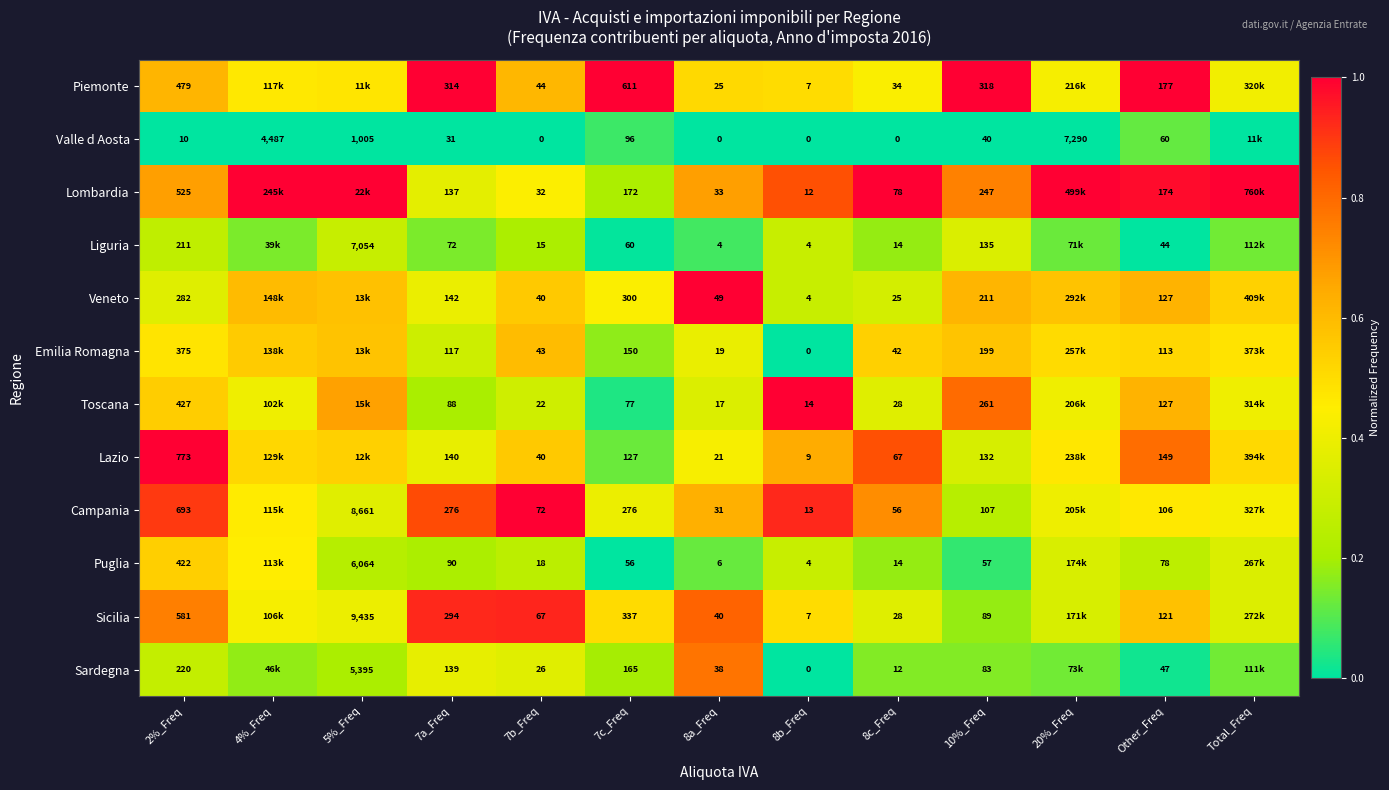

Is it true that Valle d Aosta equals 0.1 at 7c_Freq?

False